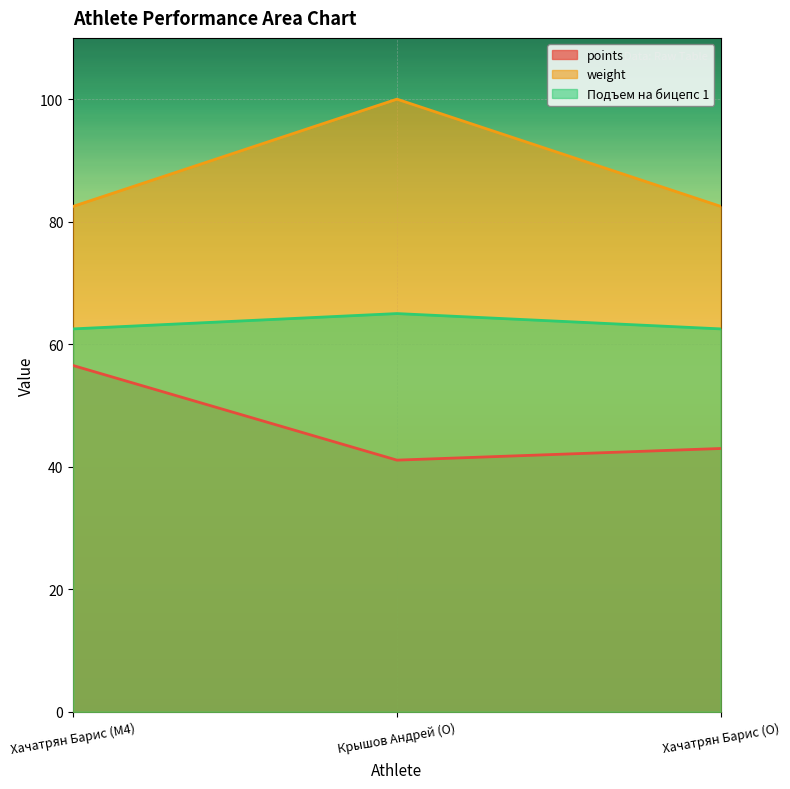

How many values in the points series exceed 42?

2